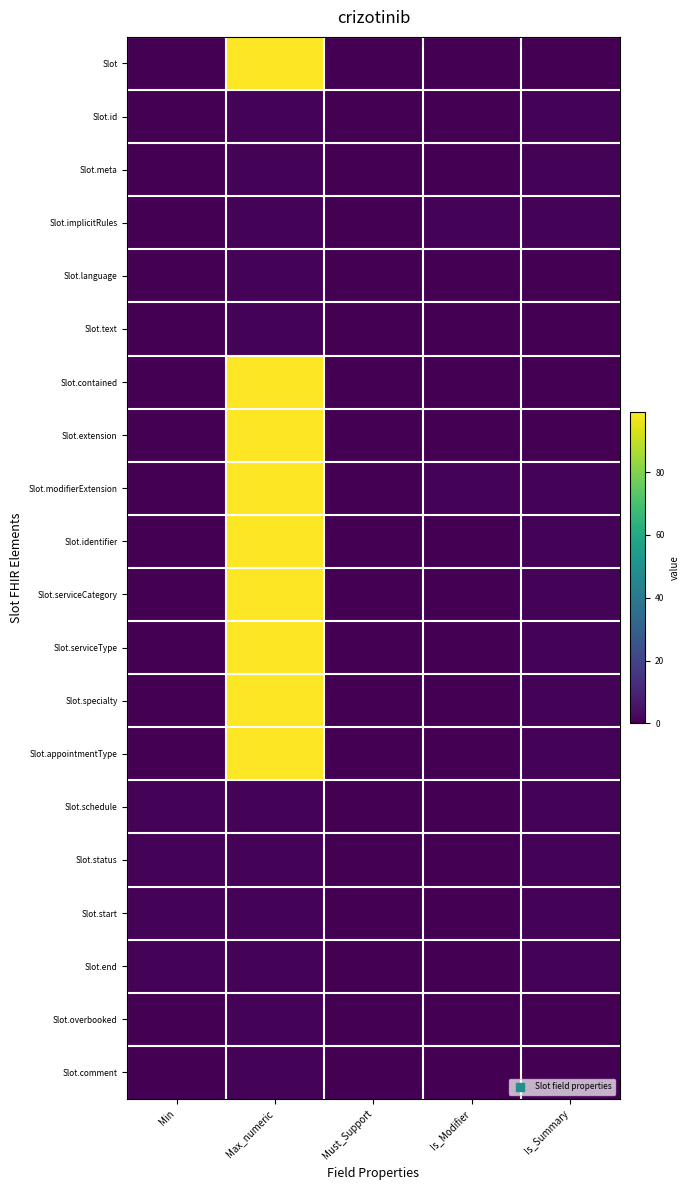

Rank the series by their maximum value, from highest to lowest.

Slot, Slot.contained, Slot.extension, Slot.modifierExtension, Slot.identifier, Slot.serviceCategory, Slot.serviceType, Slot.specialty, Slot.appointmentType, Slot.id, Slot.meta, Slot.implicitRules, Slot.language, Slot.text, Slot.schedule, Slot.status, Slot.start, Slot.end, Slot.overbooked, Slot.comment